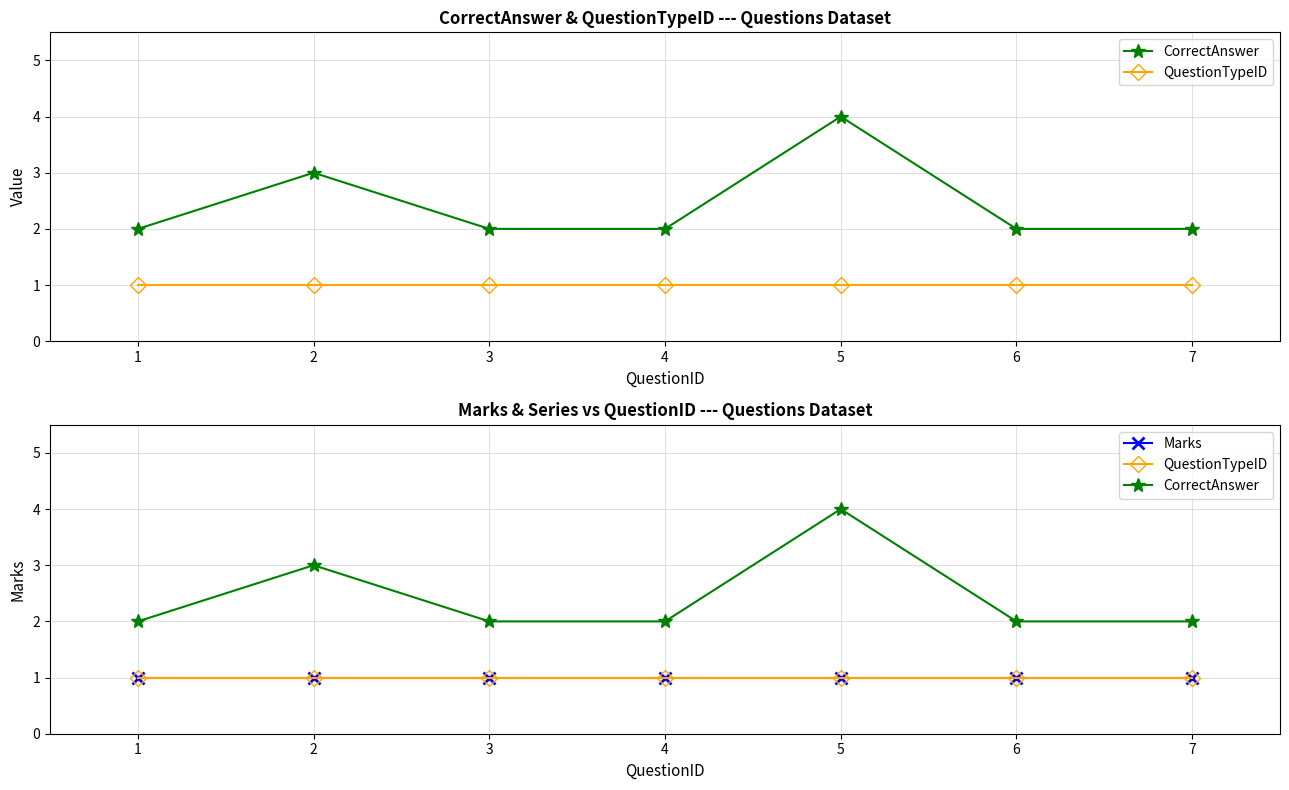

At which category does CorrectAnswer reach its first local peak?

2